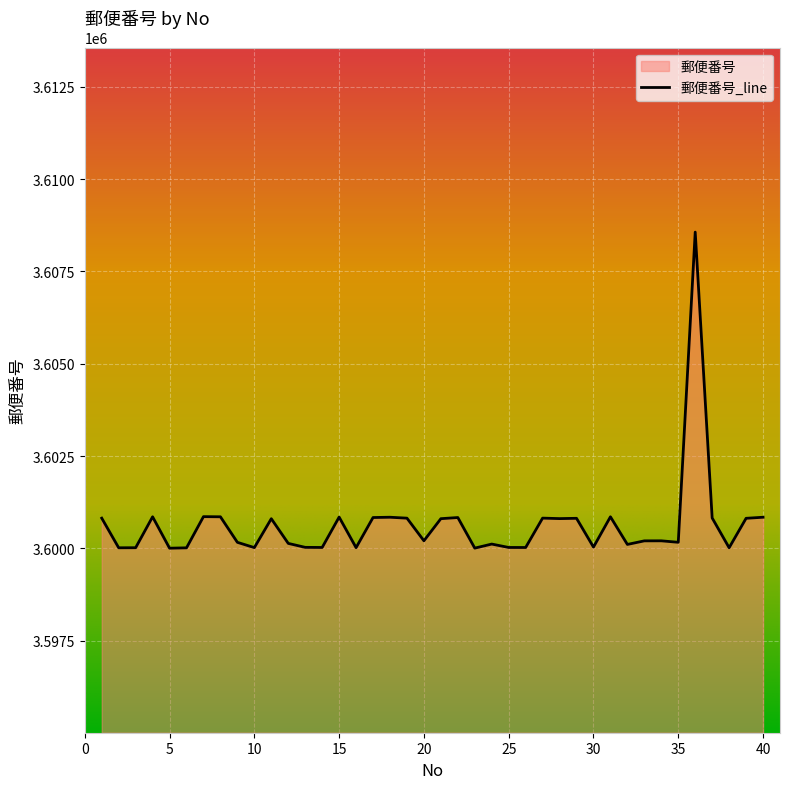

Reading left to right, transcribe all the data shown in this chart.

3600816	3600013	3600015	3600853	3600002	3600012	3600857	3600853	3600161	3600018	3600801	3600132	3600025	3600022	3600845	3600017	3600833	3600841	3600816	3600203	3600802	3600833	3600004	3600114	3600022	3600021	3600817	3600804	3600812	3600032	3600853	3600104	3600201	3600202	3600162	3608567	3600821	3600014	3600812	3600841